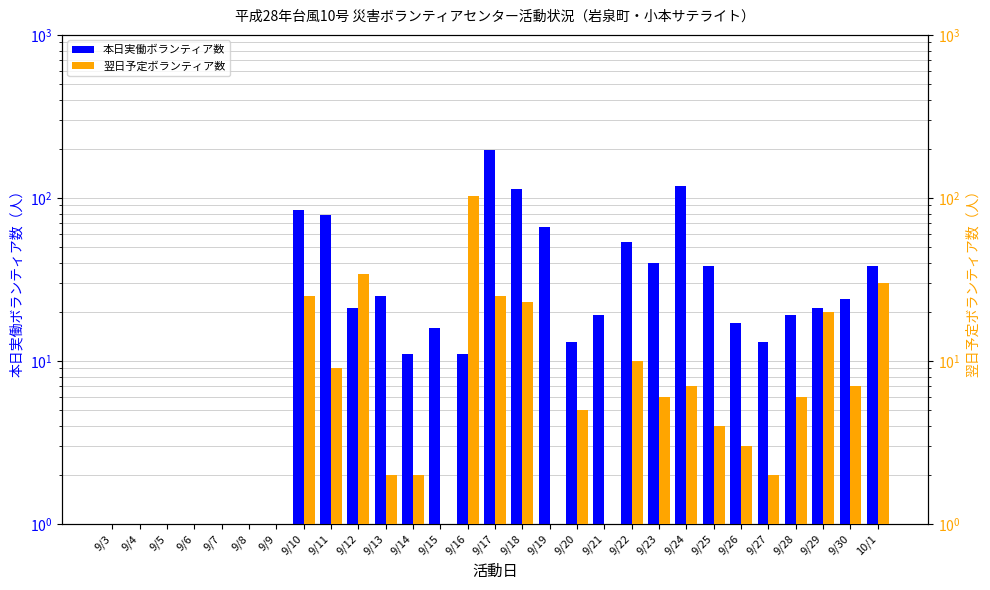

Is it true that 本日実働ボランティア数 equals 89 at 9/7?

False